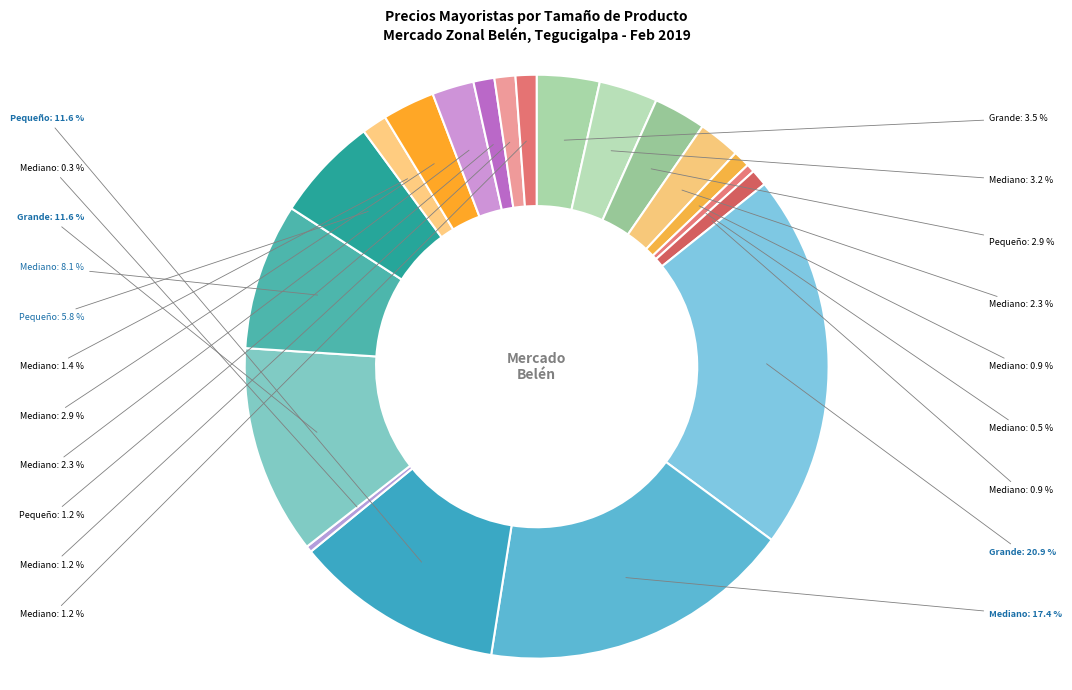

Which category has the biggest portion of the pie?

Grande (Coco seco)